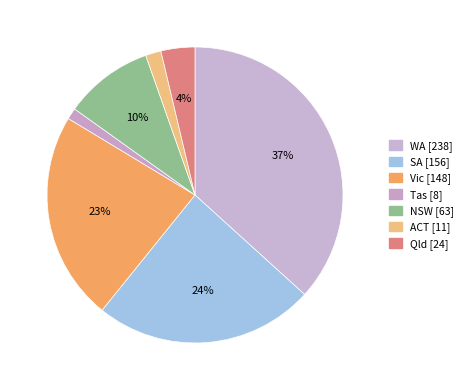

Combined, do Vic and WA account for over 50%?

Yes